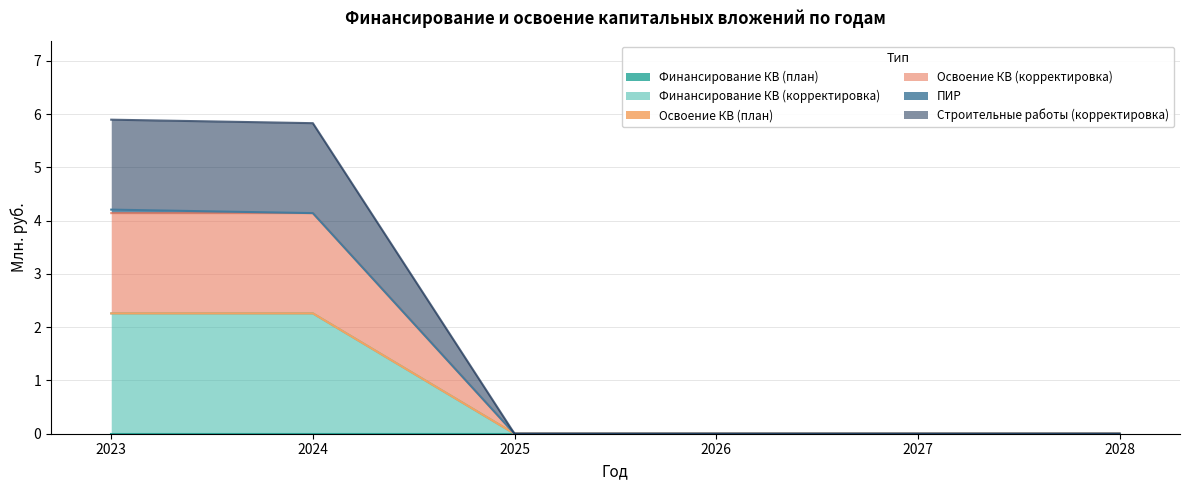

Is the value of Финансирование КВ (корректировка) at 2026 greater than the value of Освоение КВ (корректировка) at 2028?

No